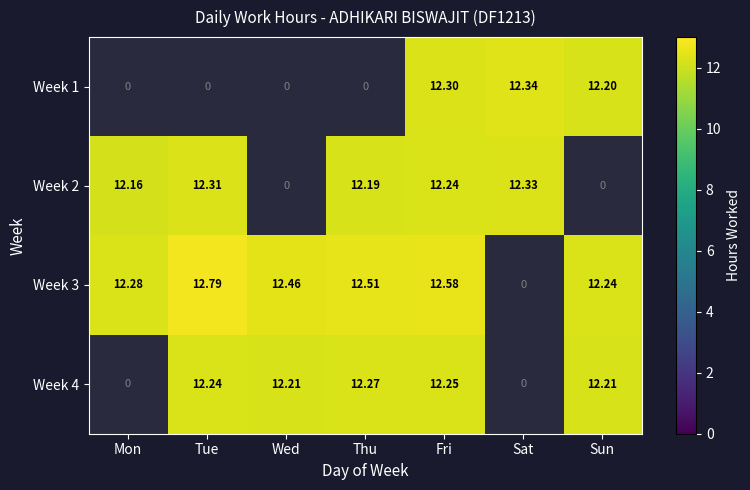

Is the value of Week 2 at Sat greater than the value of Week 3 at Wed?

No